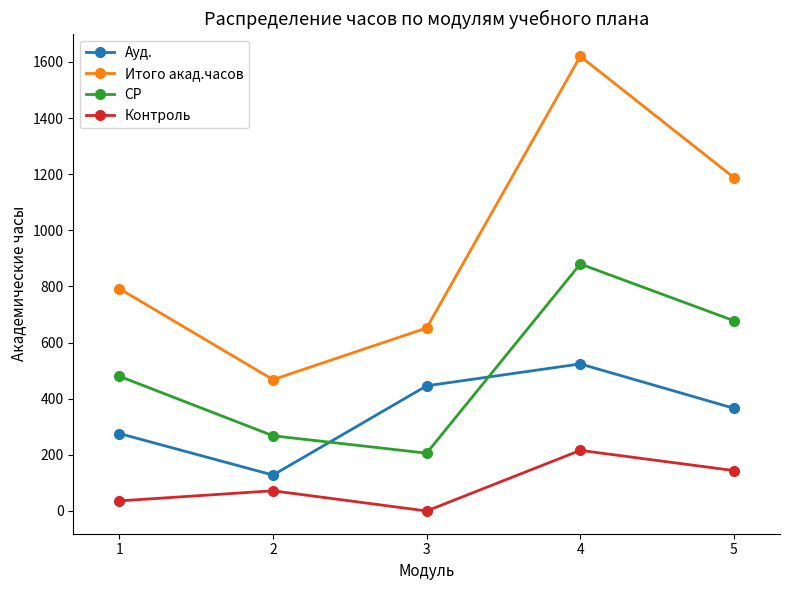

True or false: Ауд. and СР cross at least once.

True